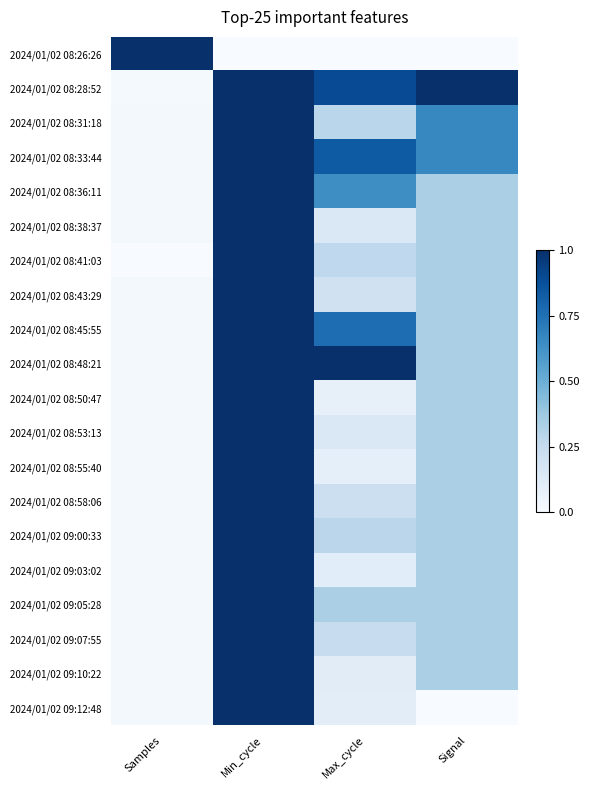

What is the difference between the highest and lowest values at Min_cycle?

1.0